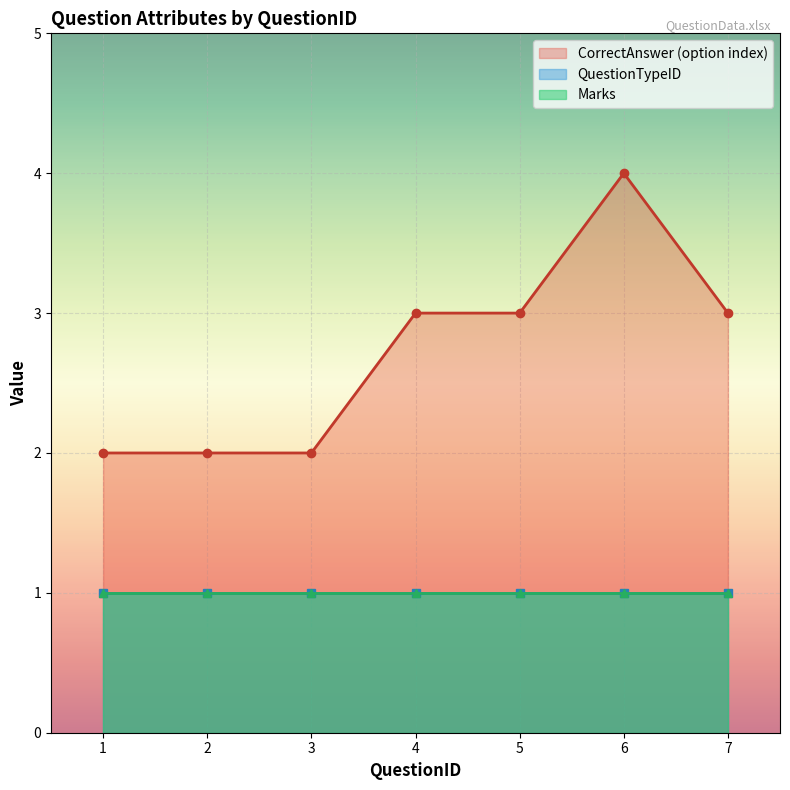

Reading left to right, list all the values displayed in this chart.

Marks: 1	1	1	1	1	1	1
QuestionTypeID: 1	1	1	1	1	1	1
CorrectAnswer_numeric: 2	2	2	3	3	4	3